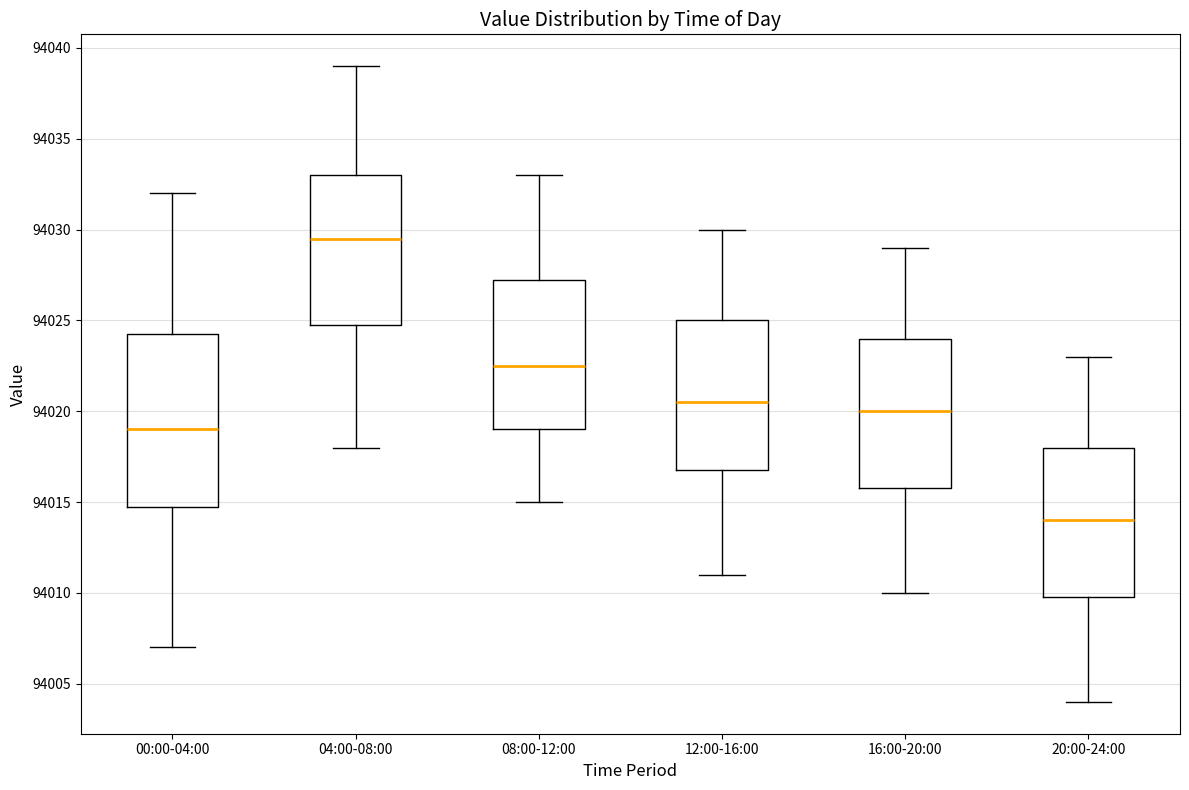

Where does the median line of the box for 12:00-16:00 sit on the y-axis? The values are not printed on the chart, so give them approximately, as read against the axis.

94020.5